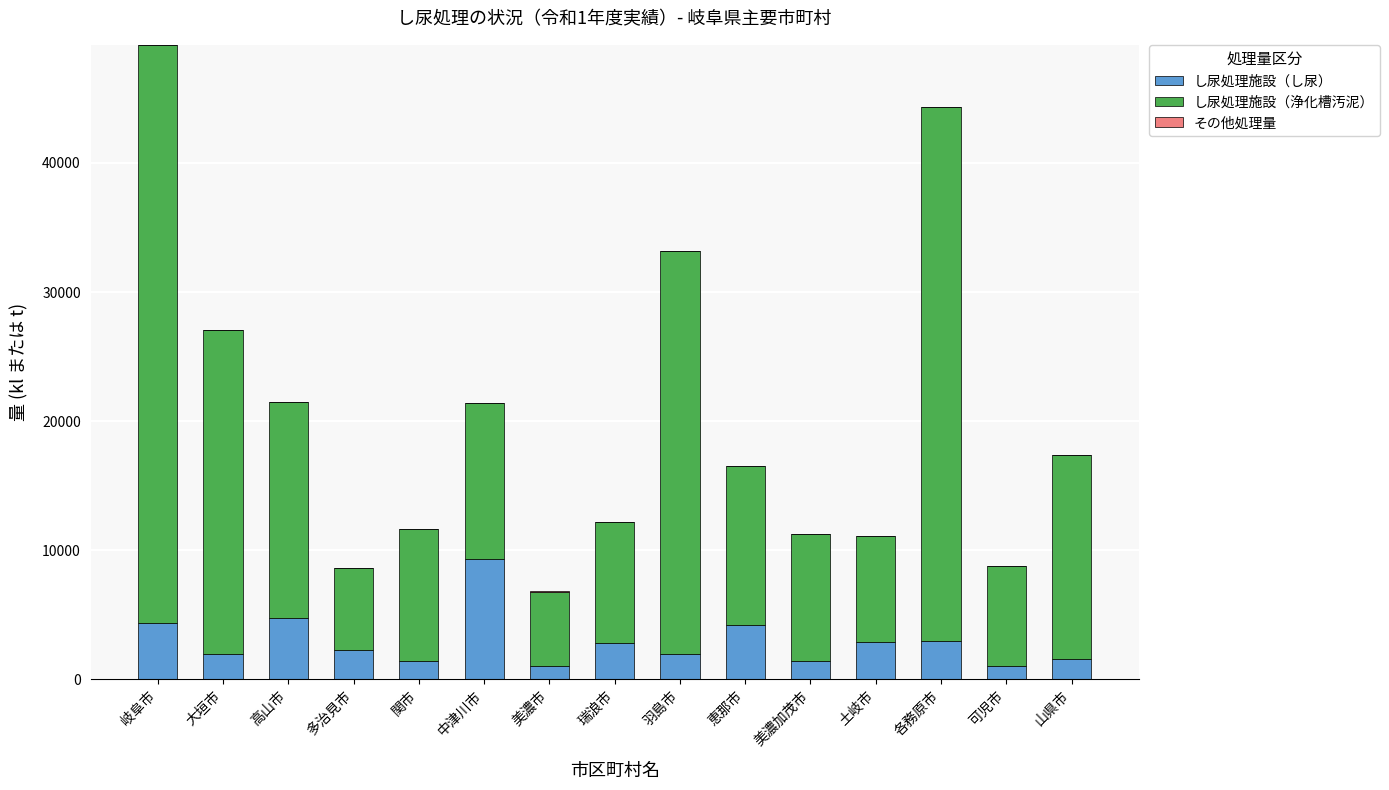

Are the bars grouped side by side (vs. stacked)?

No